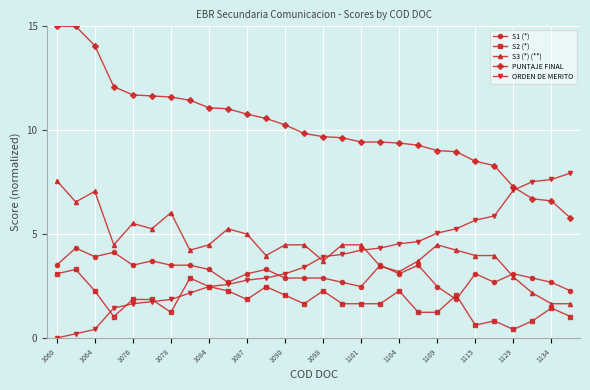

What is the highest value of the S3 (*) (**) series?

7.6